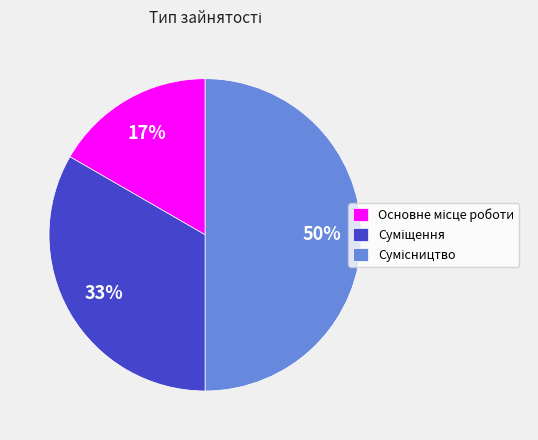

To the nearest percent, what is the difference between the largest and smallest slice percentages?

33%